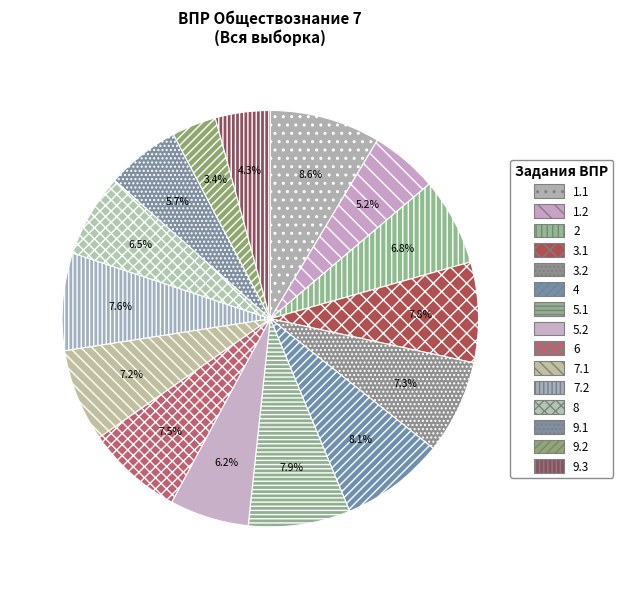

To the nearest percent, what portion does 4 represent?

8%